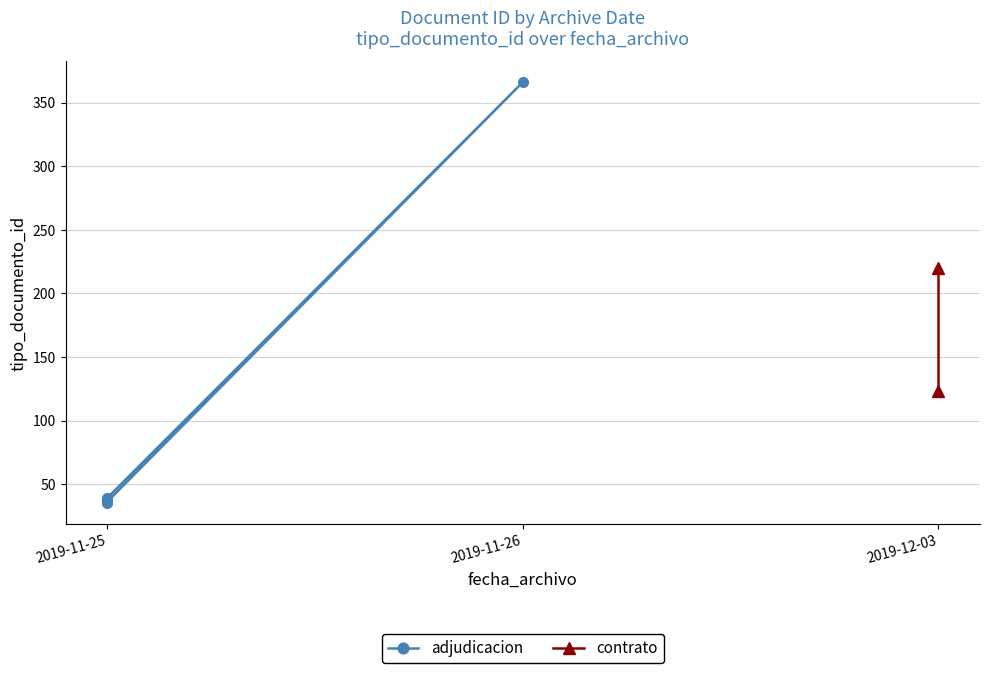

True or false: the data shows 35 at 2019-11-25.

True